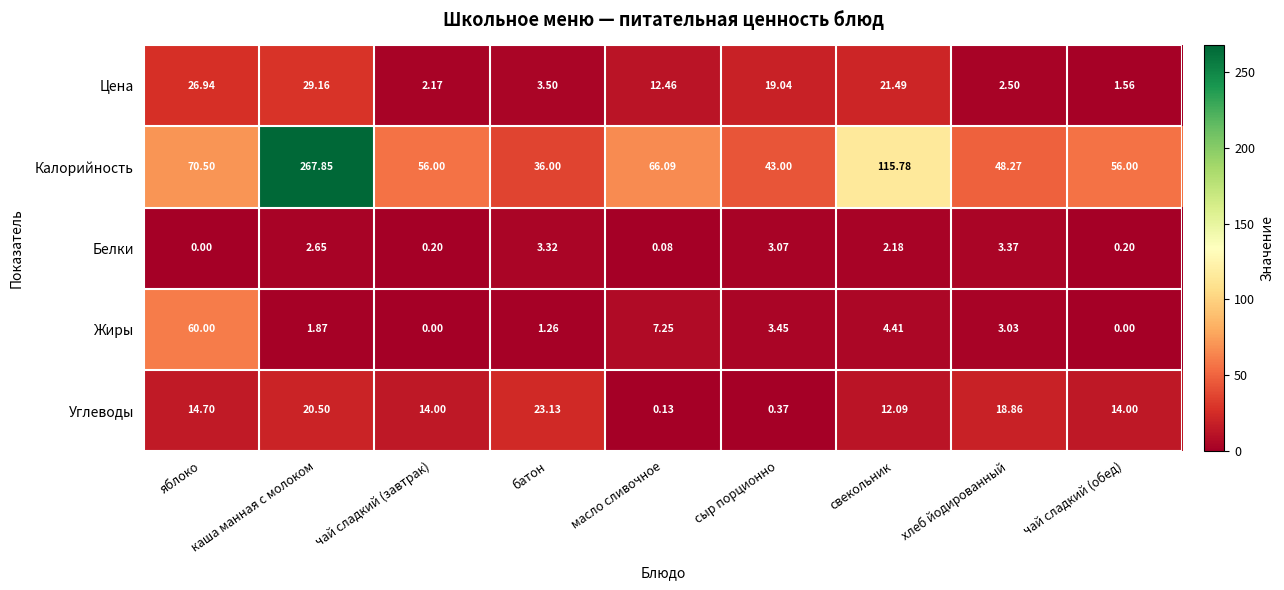

Between масло сливочное and свекольник, which series saw the biggest shift?

Калорийность